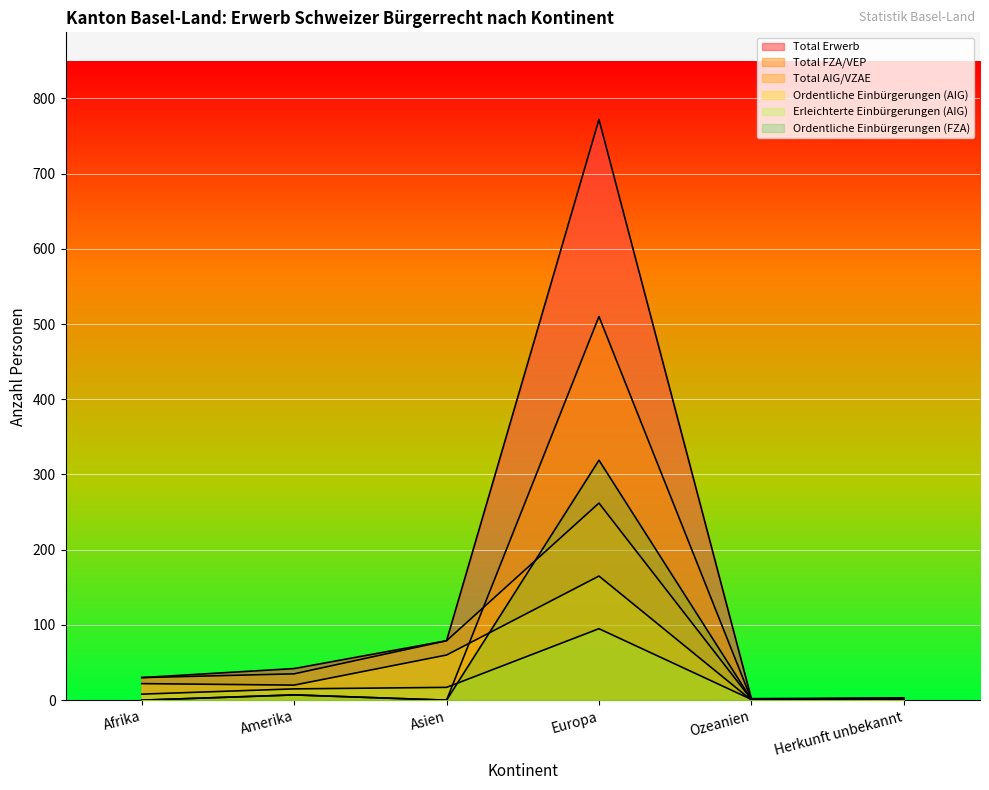

What is the difference between the Ordentliche Einbürgerungen (FZA) values at Herkunft unbekannt and Europa?

319